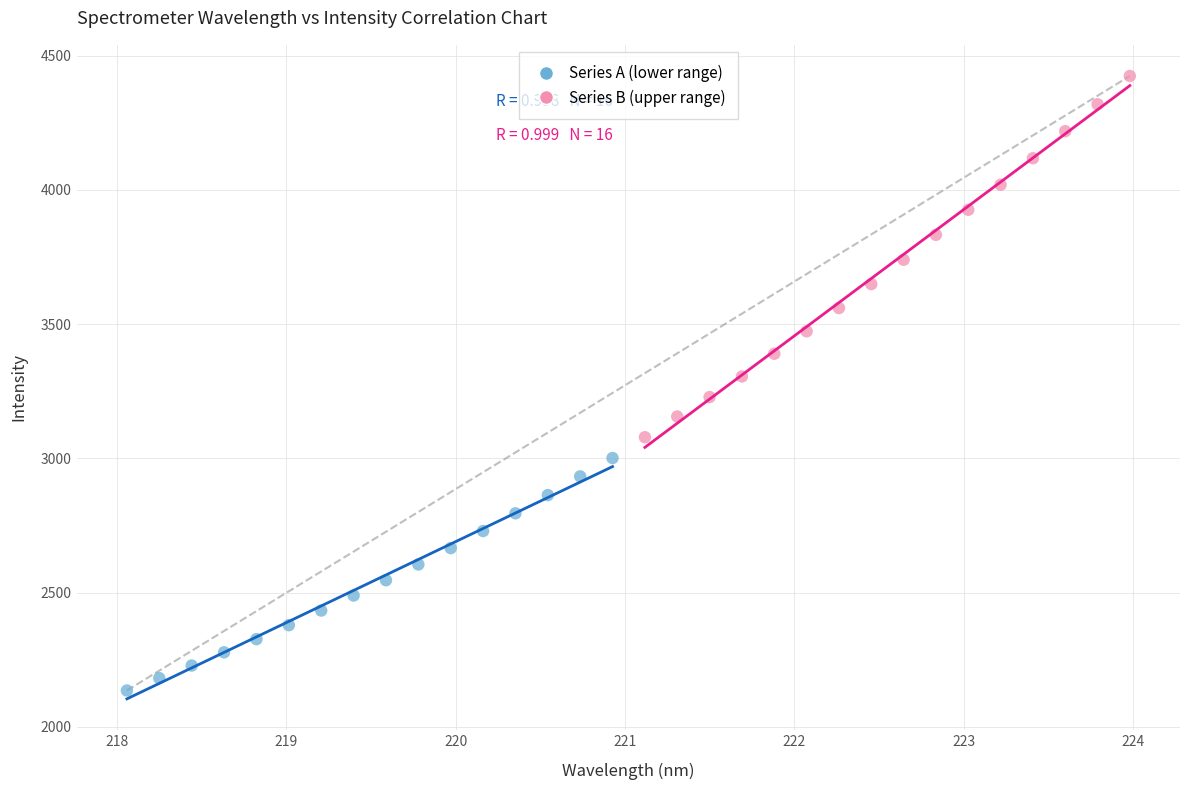

Which series reaches the maximum Y coordinate?

Series B (upper range)